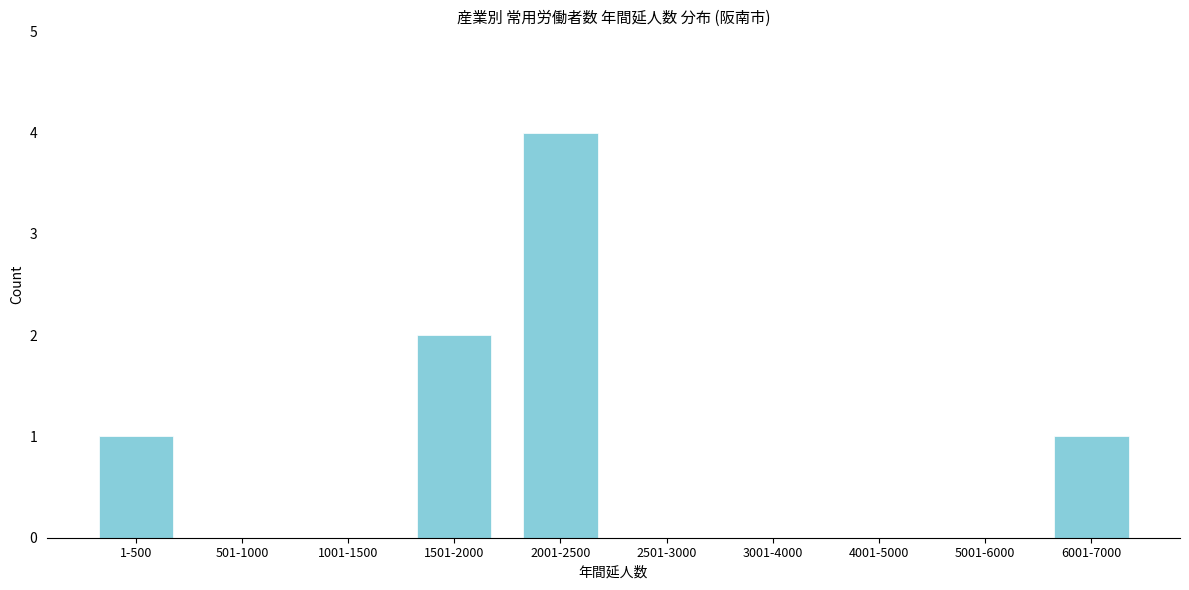

Reading right to left, transcribe all the data shown in this chart.

6001-7000=1	5001-6000=0	4001-5000=0	3001-4000=0	2501-3000=0	2001-2500=4	1501-2000=2	1001-1500=0	501-1000=0	1-500=1